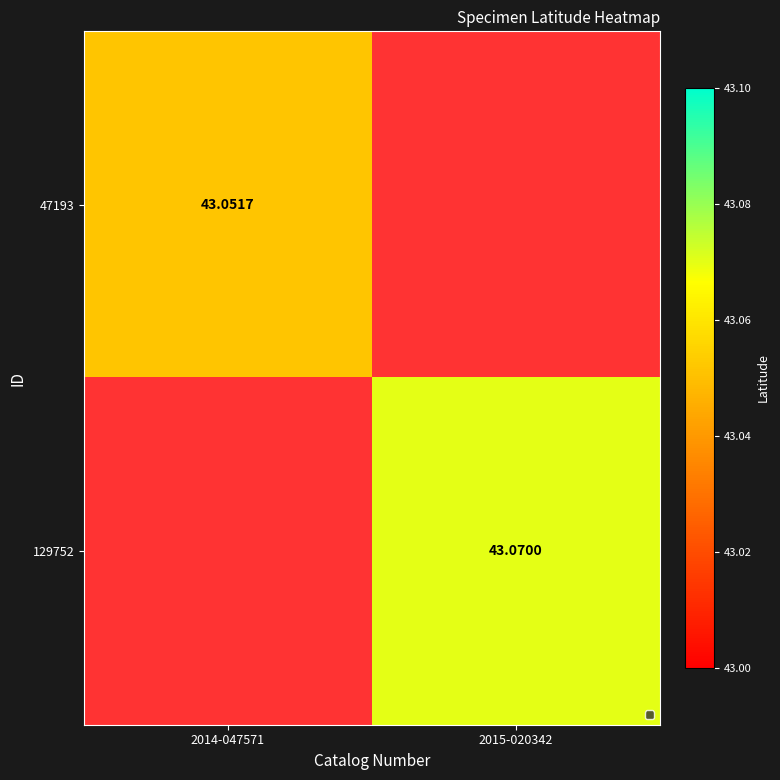

Is the value of 47193 at 2014-047571 greater than the value of 129752 at 2015-020342?

No